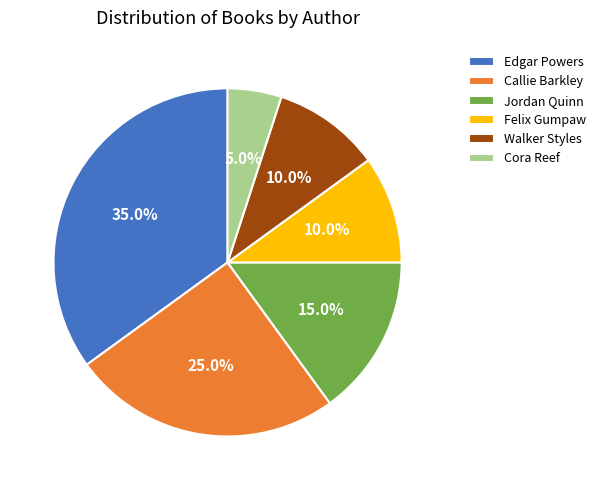

Which slice is the smallest?

Cora Reef